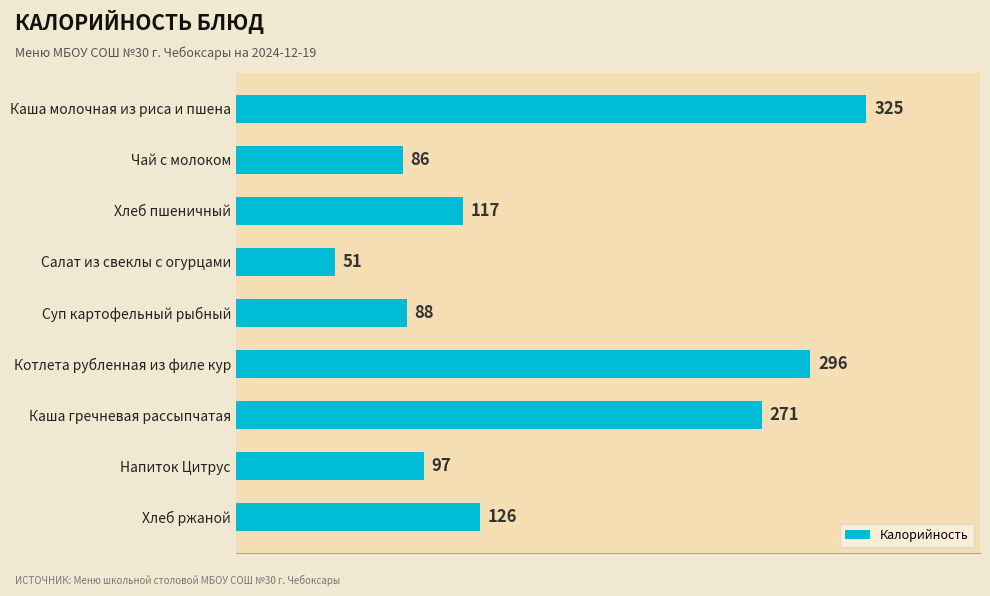

What is the average value?

162